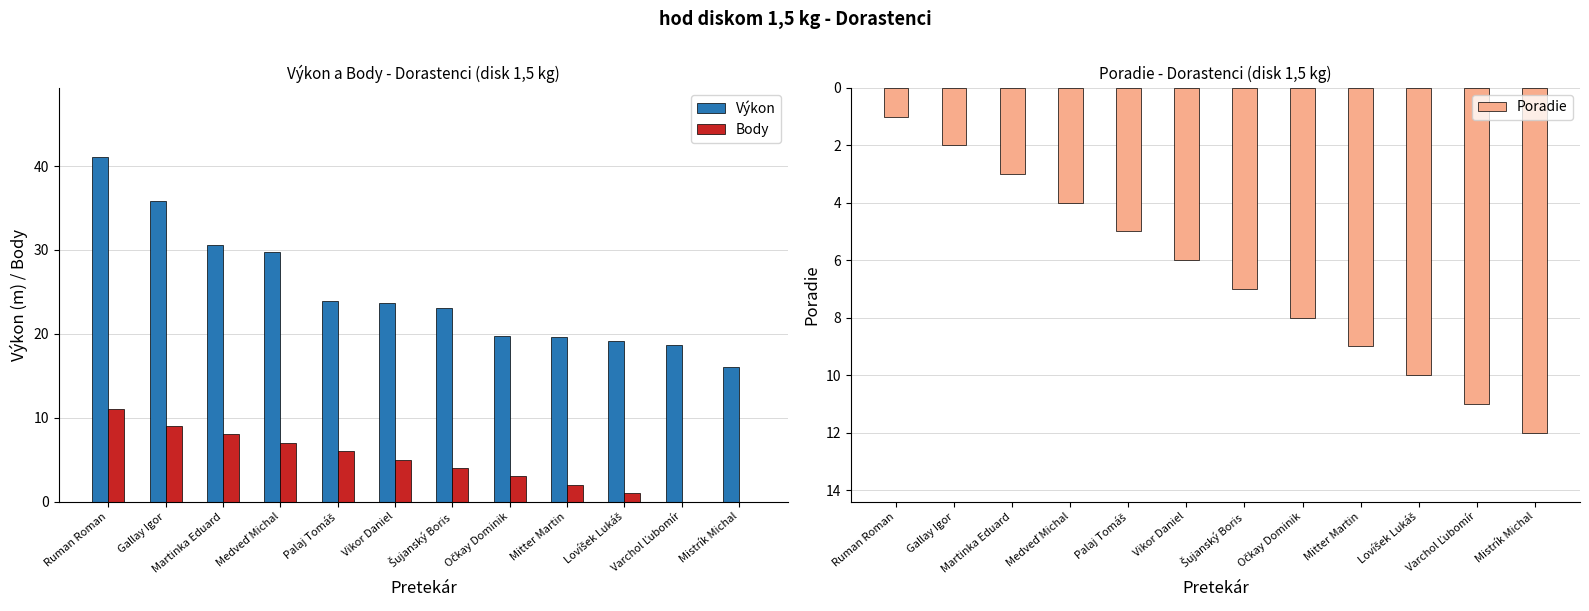

What is the label of the 8th bar from the left?

Očkay Dominik